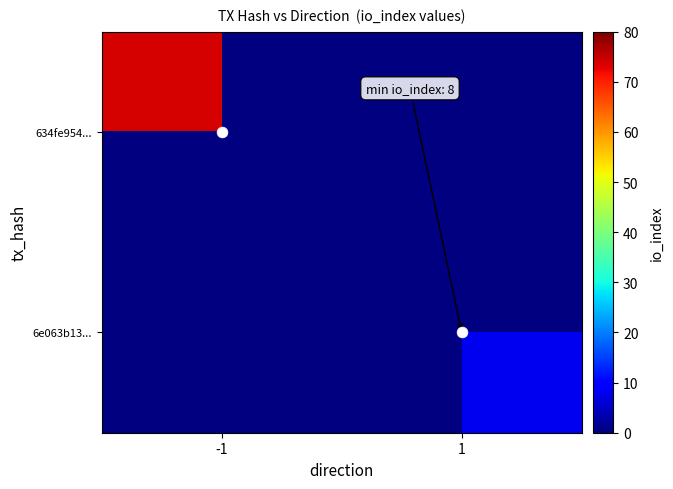

Count the number of categories in the chart.

2